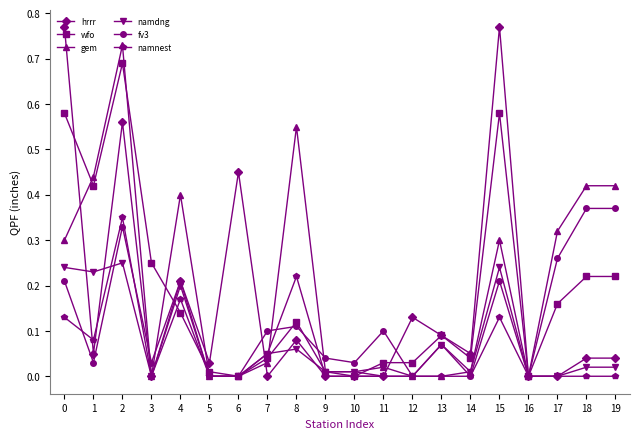

True or false: hrrr has more than 0 interior local peaks.

True